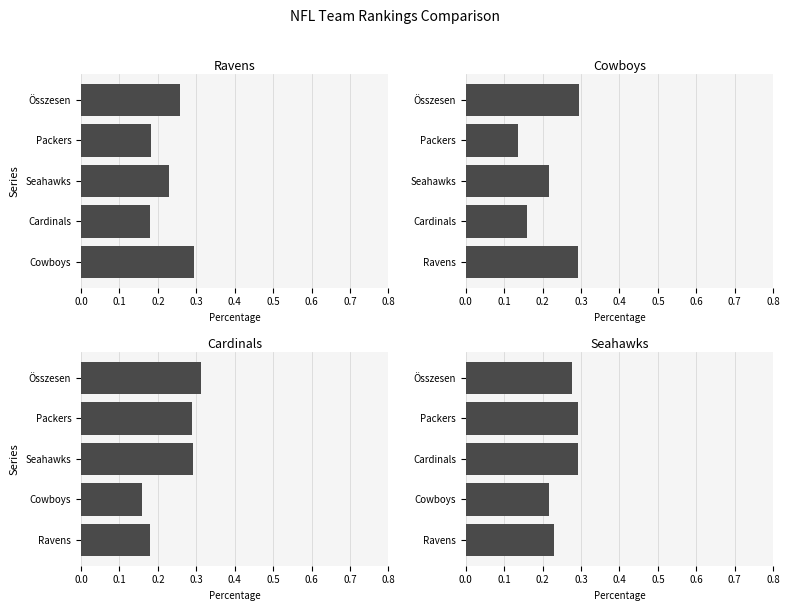

Is it true that Ravens equals 0.3 at Cowboys?

True